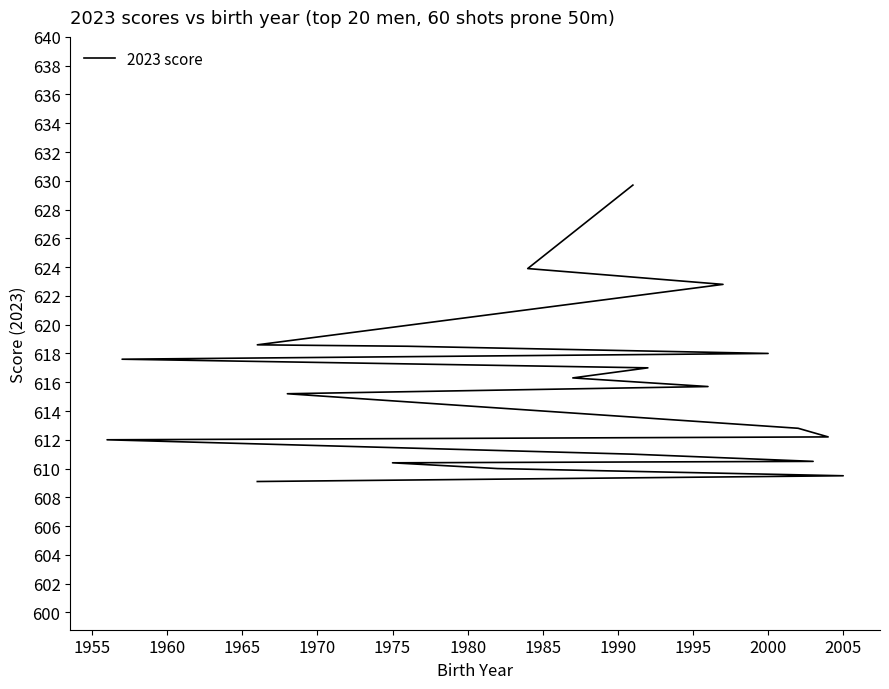

What is the difference between the maximum and minimum values?

20.6